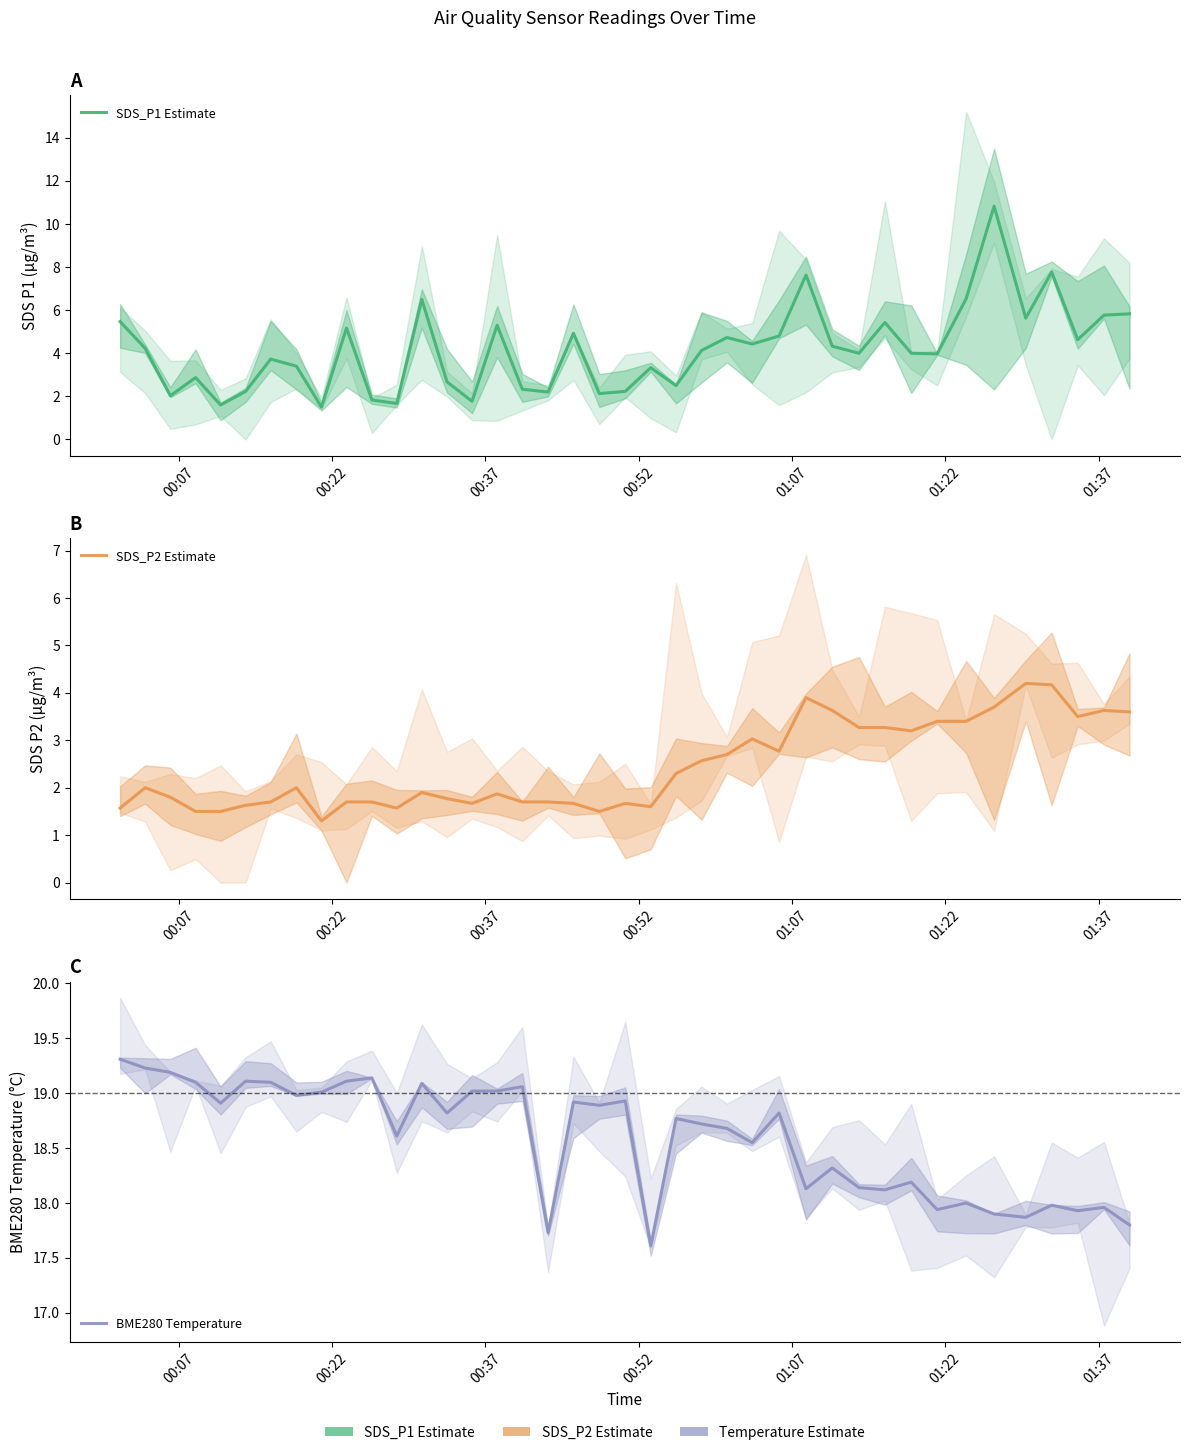

True or false: SDS_P1 Estimate has more than 1 interior local peaks.

True